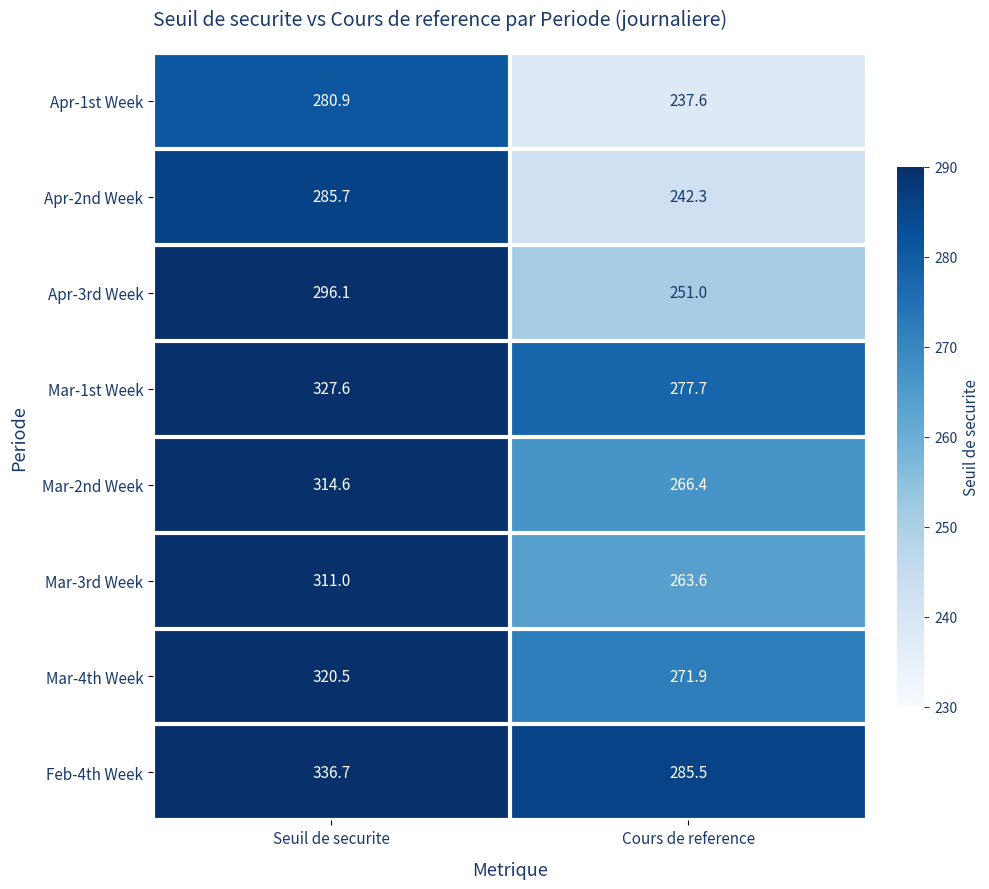

Is it true that Mar-3rd Week equals 263.6 at Cours de reference?

True